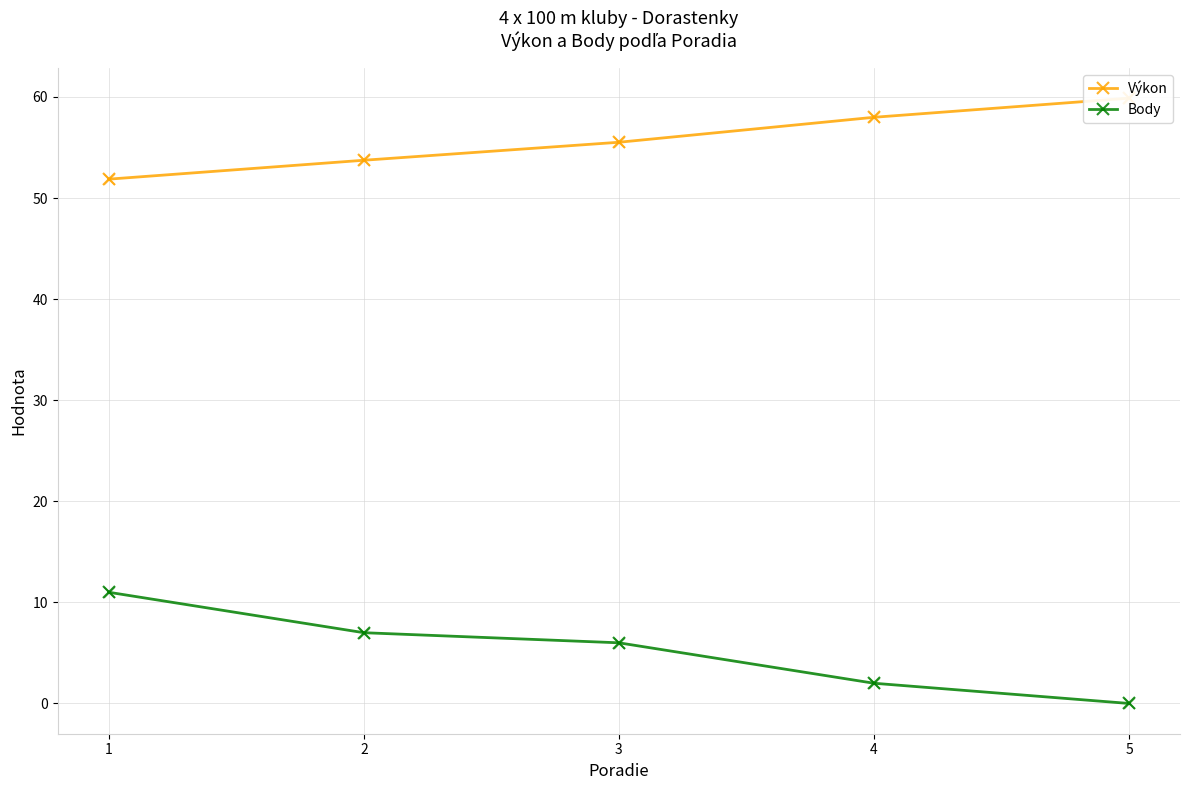

At how many categories does at least one series exceed 5?

5